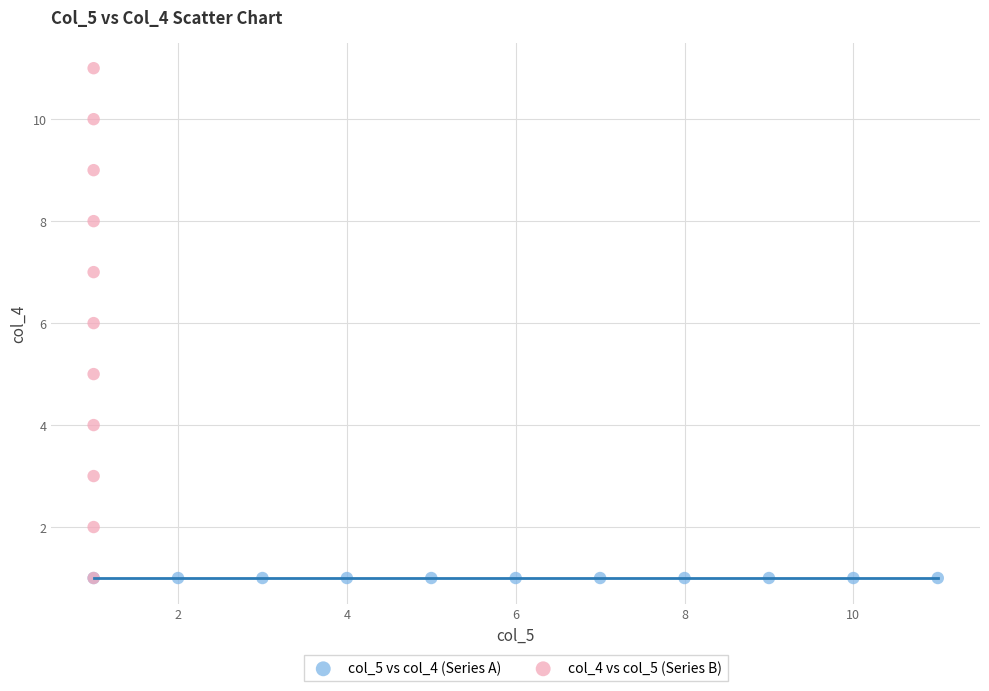

What are all the series names shown in the legend?

col_5 vs col_4 (Series A), col_4 vs col_5 (Series B)